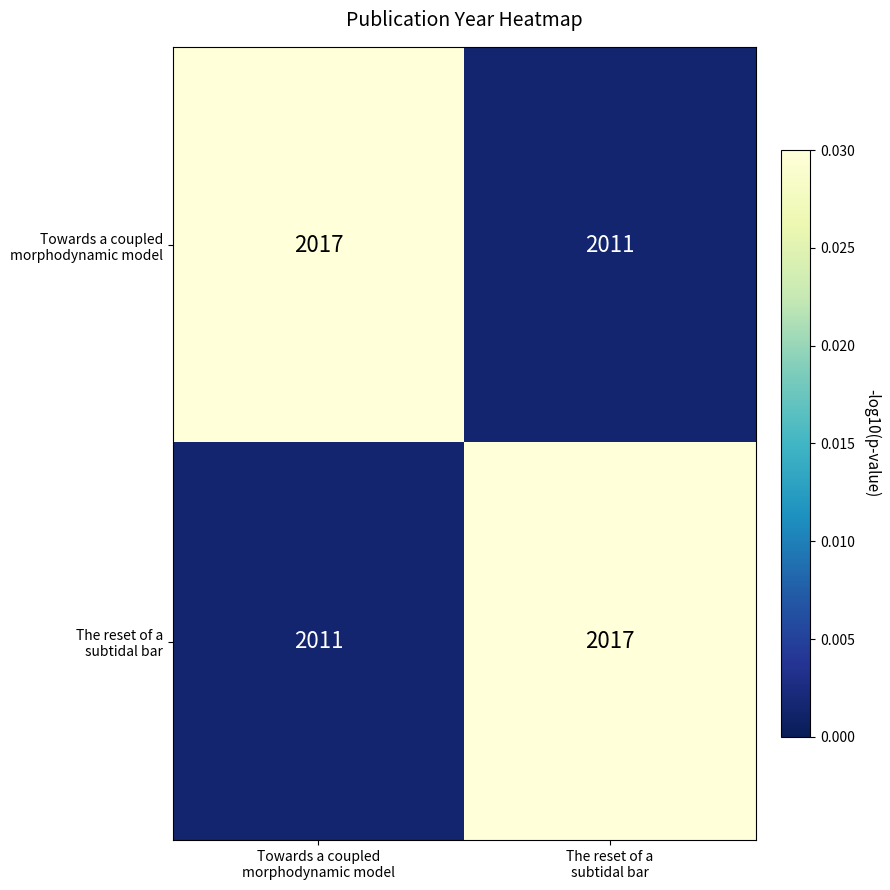

What is the greatest value displayed?

2017